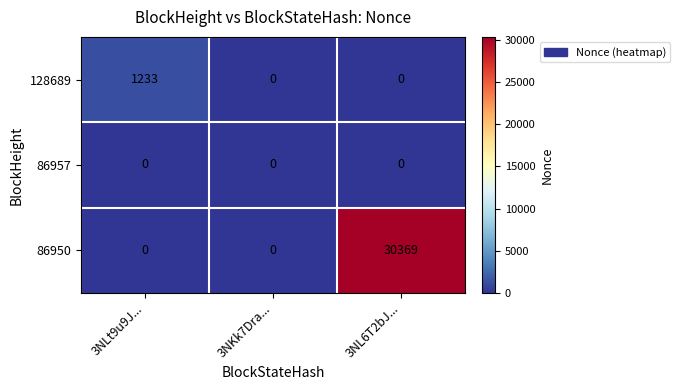

Which series changed the most between 3NLt9u9J... and 3NL6T2bJ...?

86950